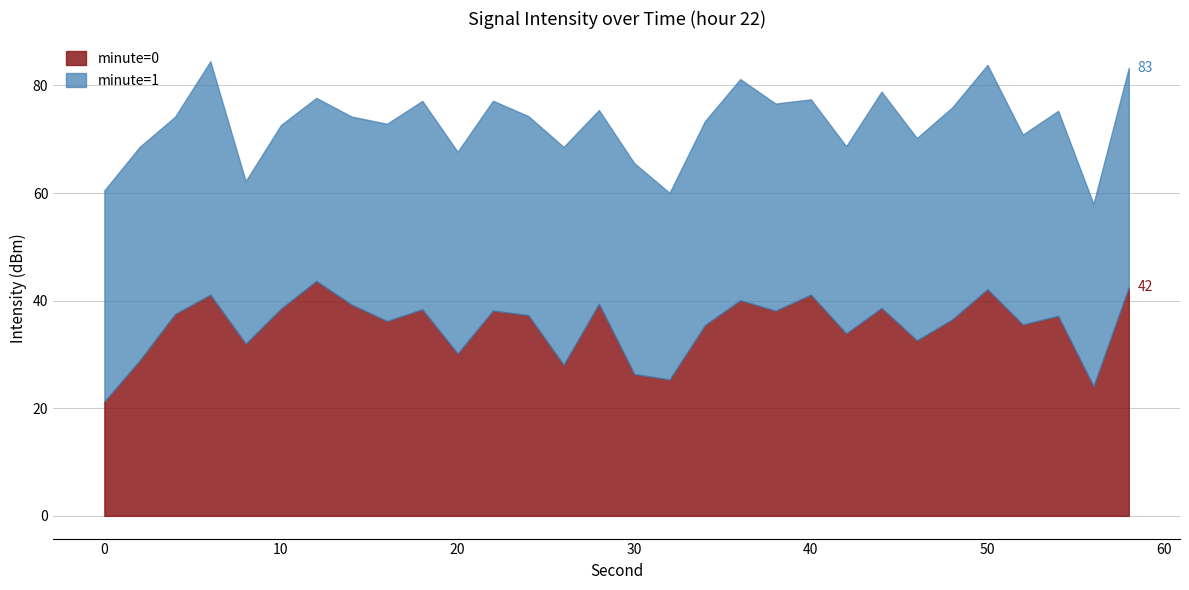

True or false: minute=0 has more than 0 points higher than both neighbors.

True